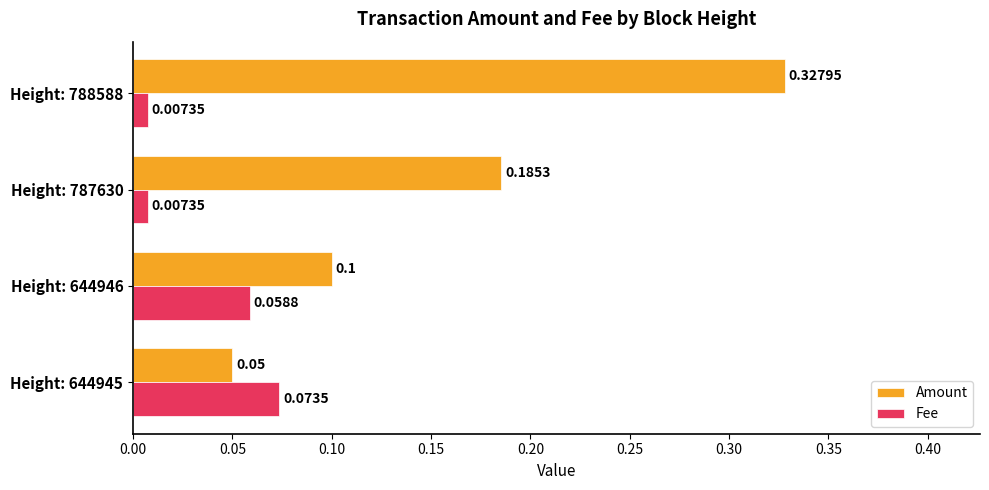

Which series has the largest range (max minus min)?

Amount